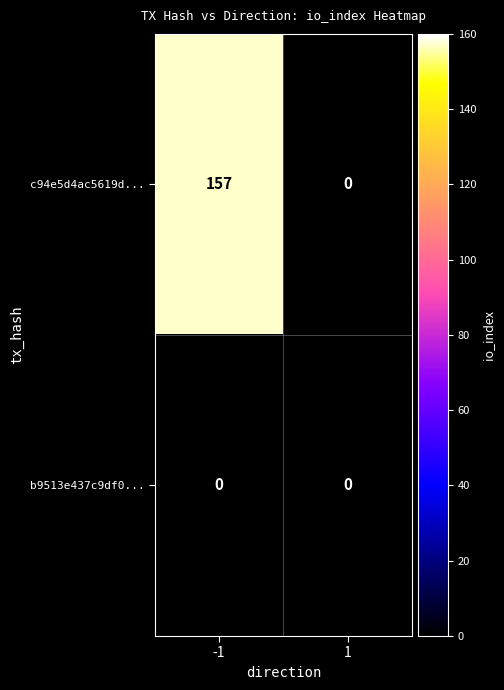

What is the total value across all series at -1?

157